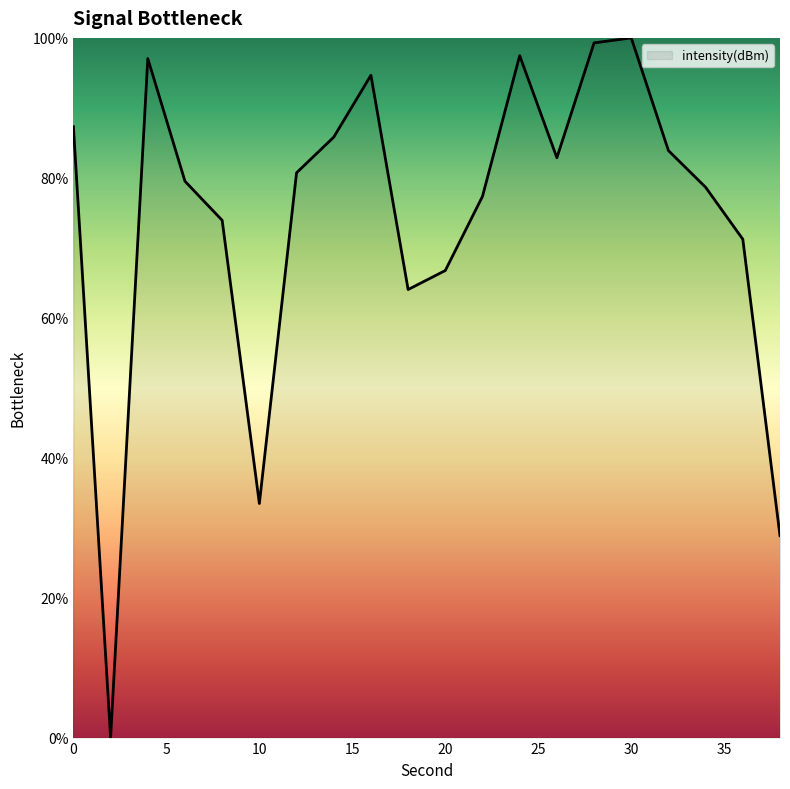

What is the maximum value shown in the chart?

100.0